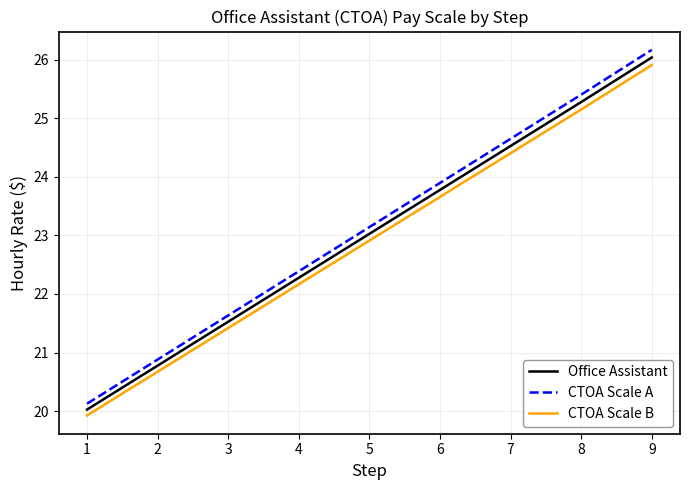

Reading left to right, extract all data points from this chart.

Office Assistant: 1=20.0	2=20.8	3=21.5	4=22.3	5=23.0	6=23.8	7=24.5	8=25.3	9=26.0
CTOA Scale A: 1=20.1	2=20.9	3=21.6	4=22.4	5=23.1	6=23.9	7=24.6	8=25.4	9=26.2
CTOA Scale B: 1=19.9	2=20.7	3=21.4	4=22.2	5=22.9	6=23.7	7=24.4	8=25.1	9=25.9